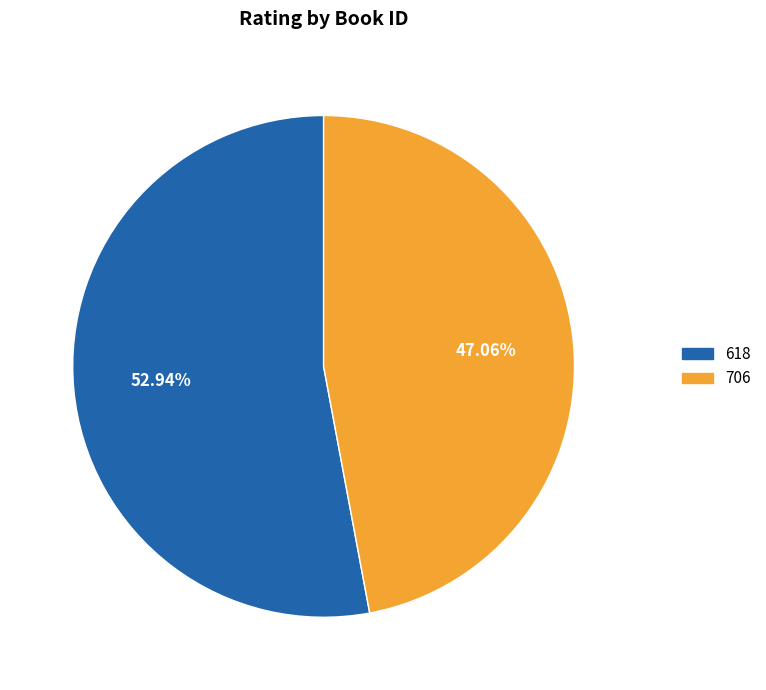

To the nearest percent, what is the difference between the largest and smallest slice percentages?

6%